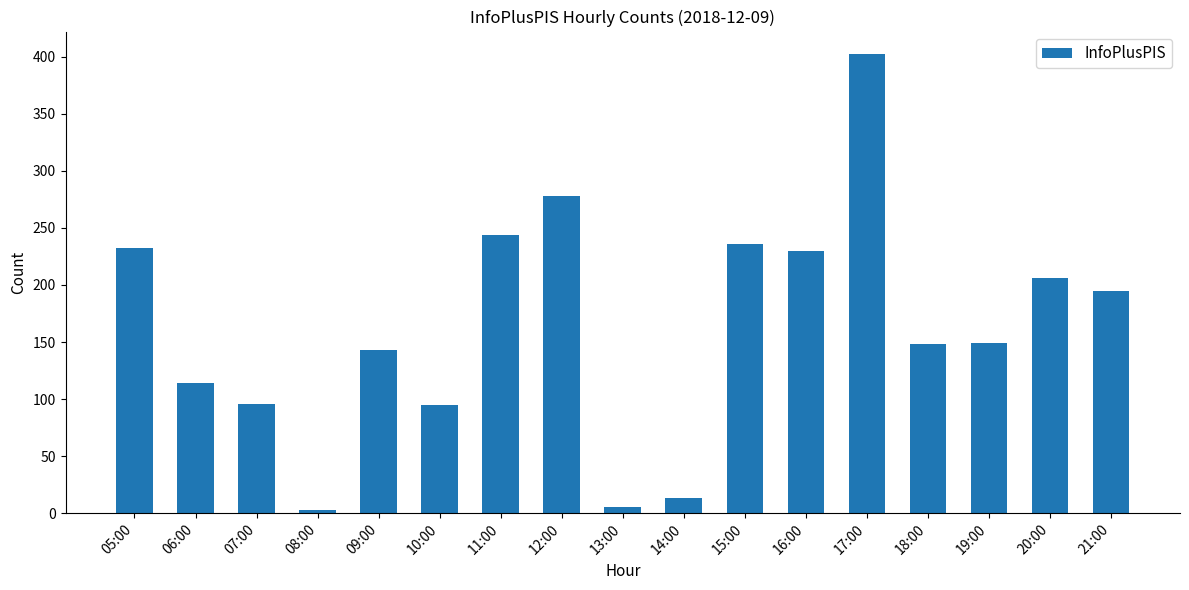

Are the bars horizontal?

No